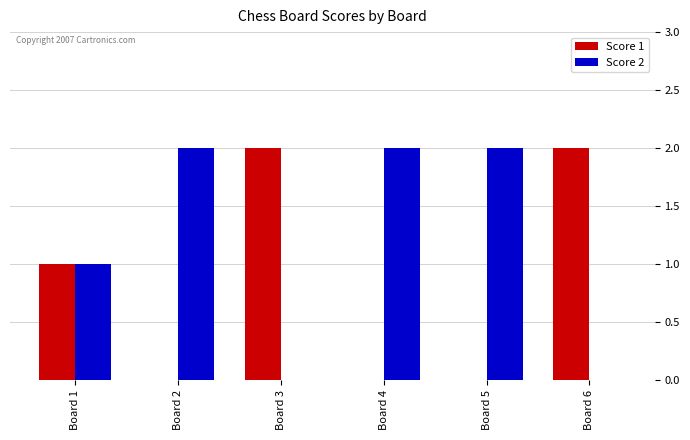

True or false: Score 1 has a value of 1 at Board 4.

False